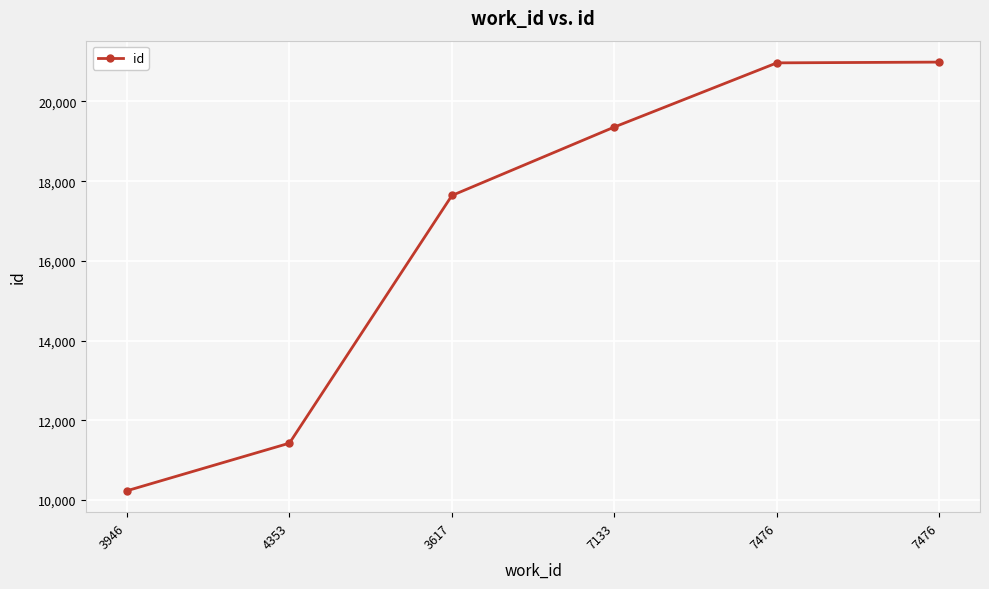

Does the chart have visible grid lines?

Yes